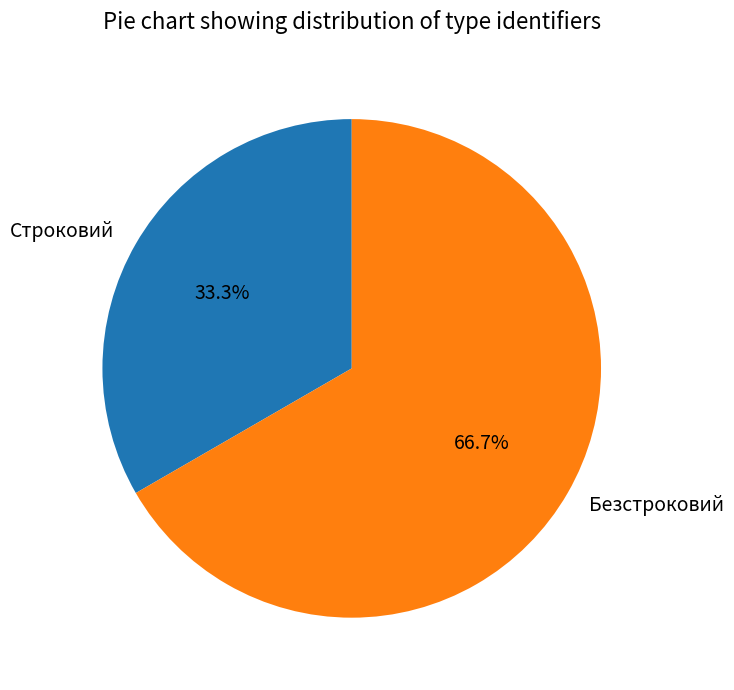

Is there a majority slice in this chart?

Yes